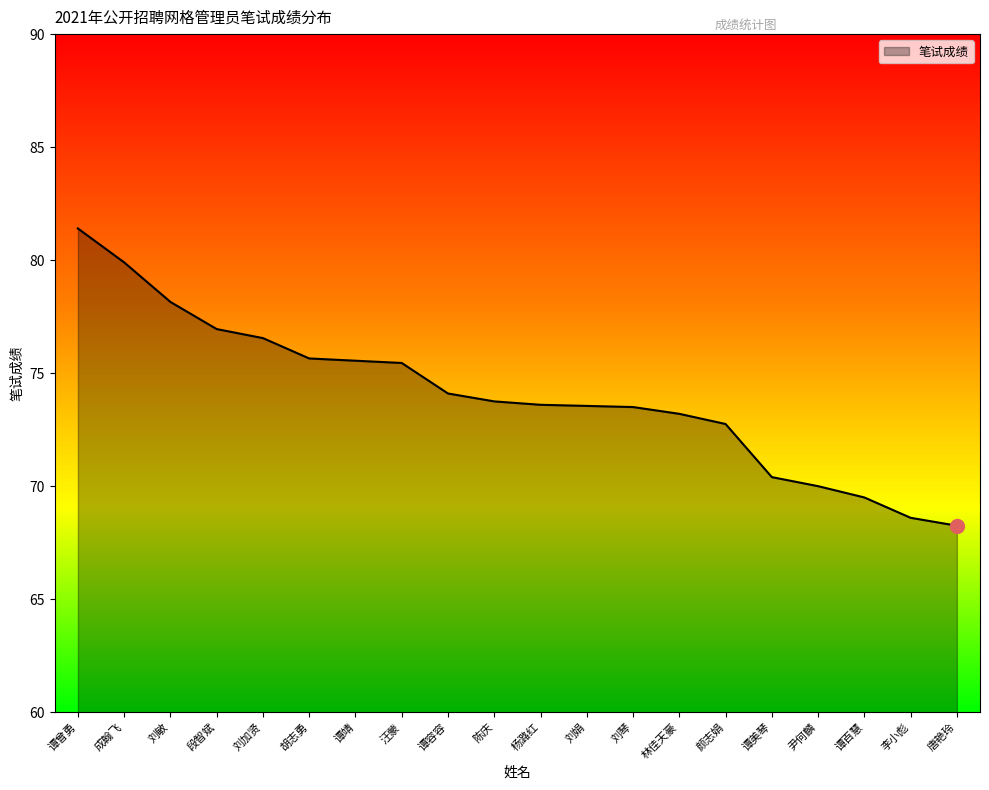

The value at 刘娟 is 126.3. True or false?

False